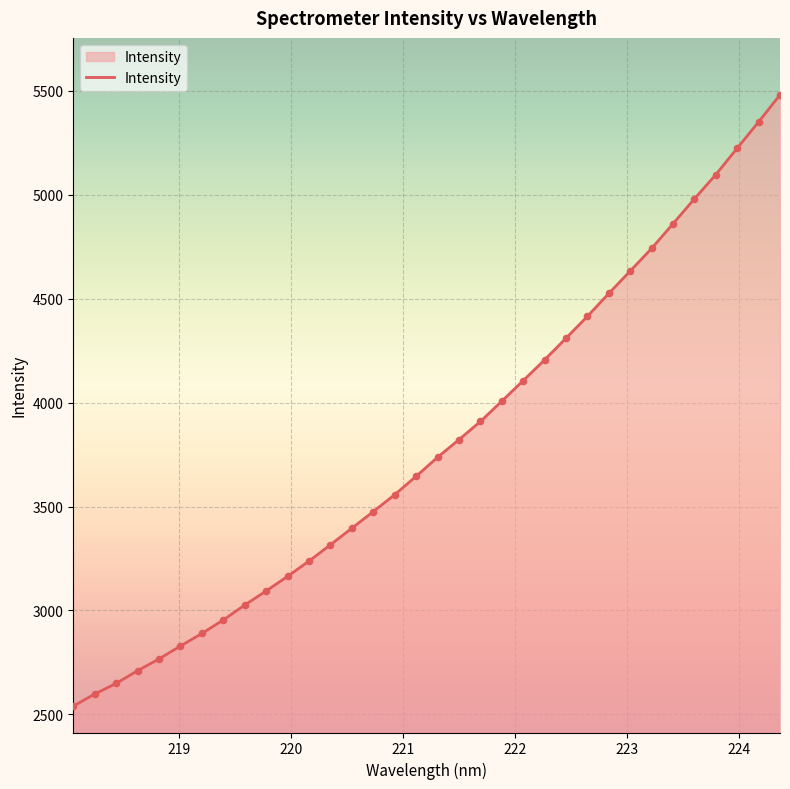

What is the maximum value shown in the chart?

5481.1